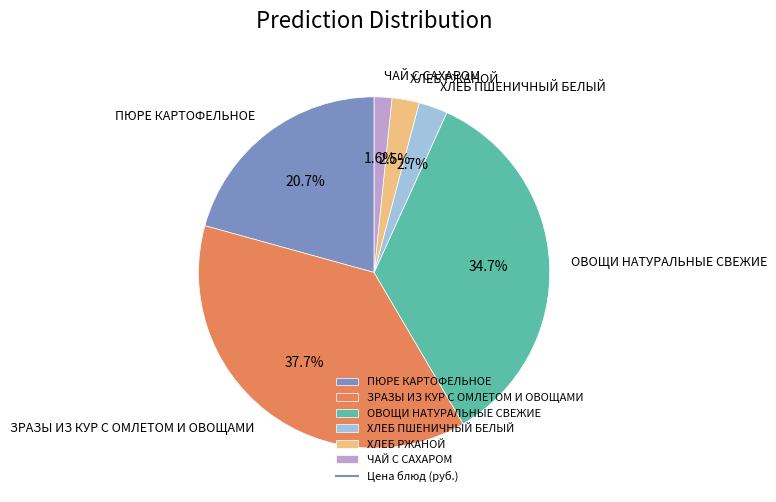

Which slice is the largest?

ЗРАЗЫ ИЗ КУР С ОМЛЕТОМ И ОВОЩАМИ